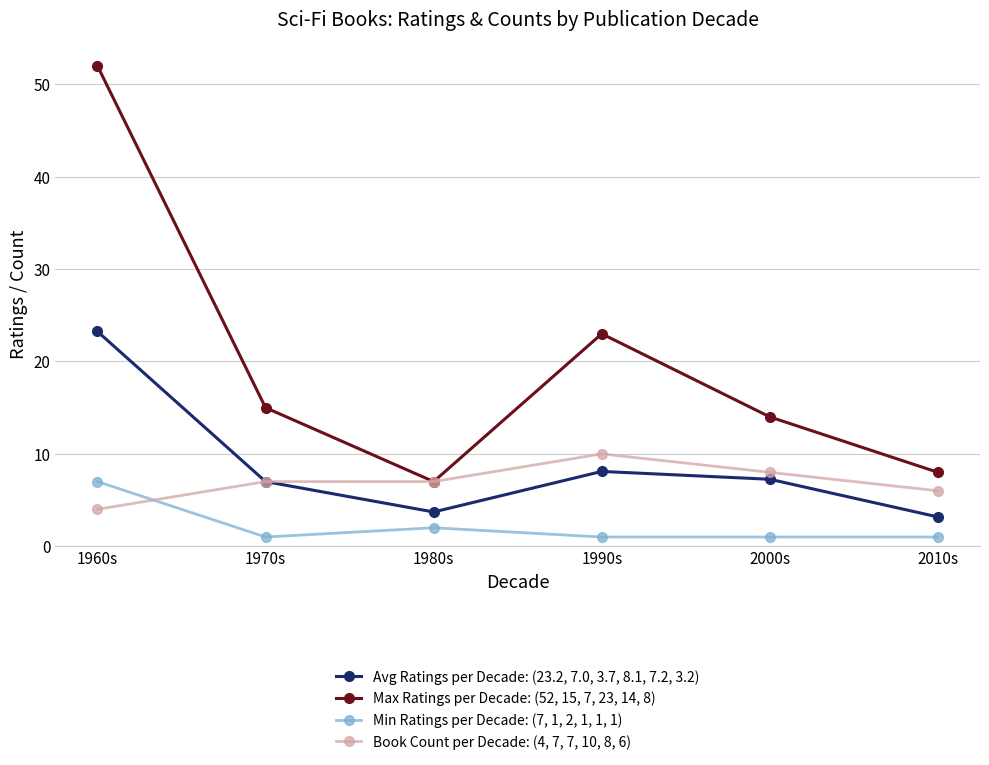

At which category does Max Ratings per Decade: (52, 15, 7, 23, 14, 8) reach its first local valley?

1980s